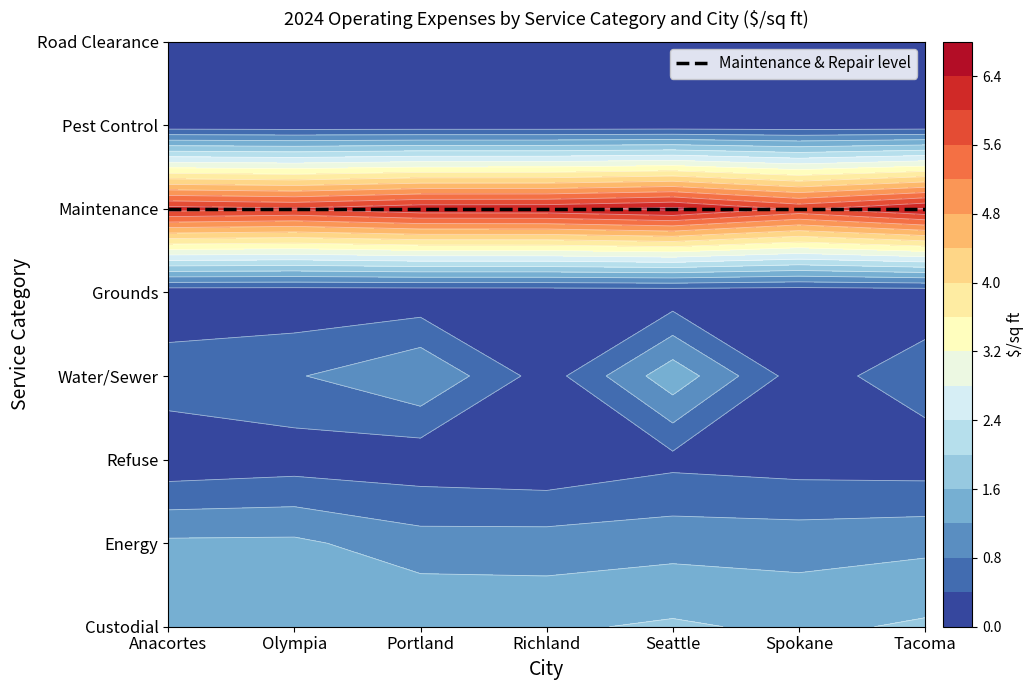

At which category does the chart reach its minimum across all series?

Anacortes